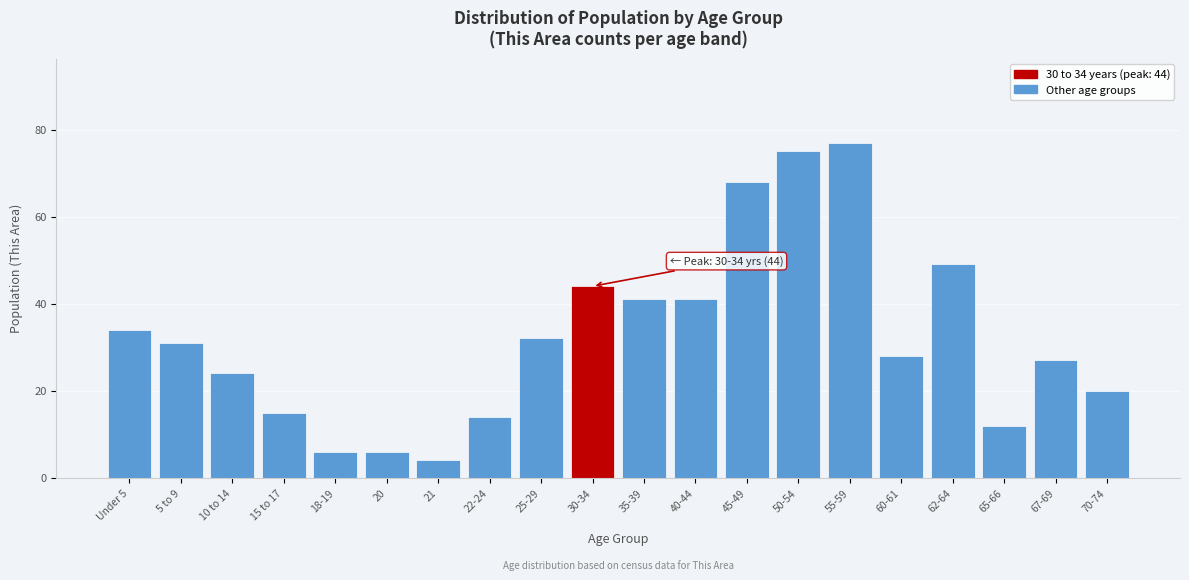

Reading left to right, list all the values displayed in this chart.

Under 5=34	5 to 9=31	10 to 14=24	15 to 17=15	18-19=6	20=6	21=4	22-24=14	25-29=32	30-34=44	35-39=41	40-44=41	45-49=68	50-54=75	55-59=77	60-61=28	62-64=49	65-66=12	67-69=27	70-74=20